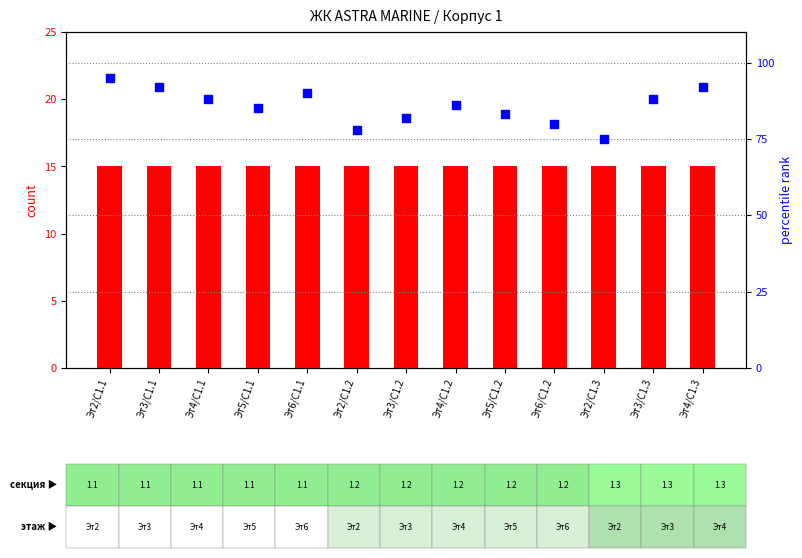

At how many categories does at least one series exceed 75?

12